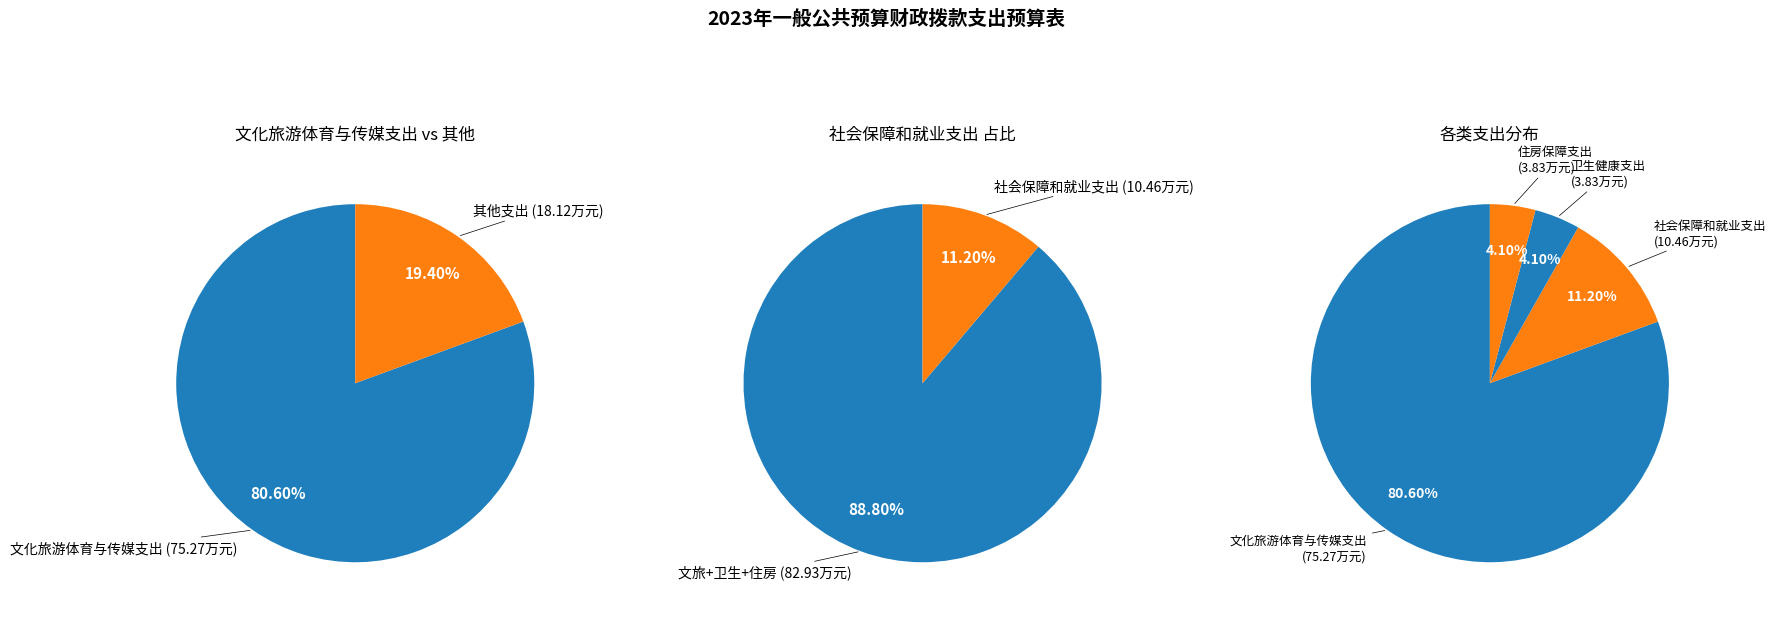

How many segments does this pie chart have?

4